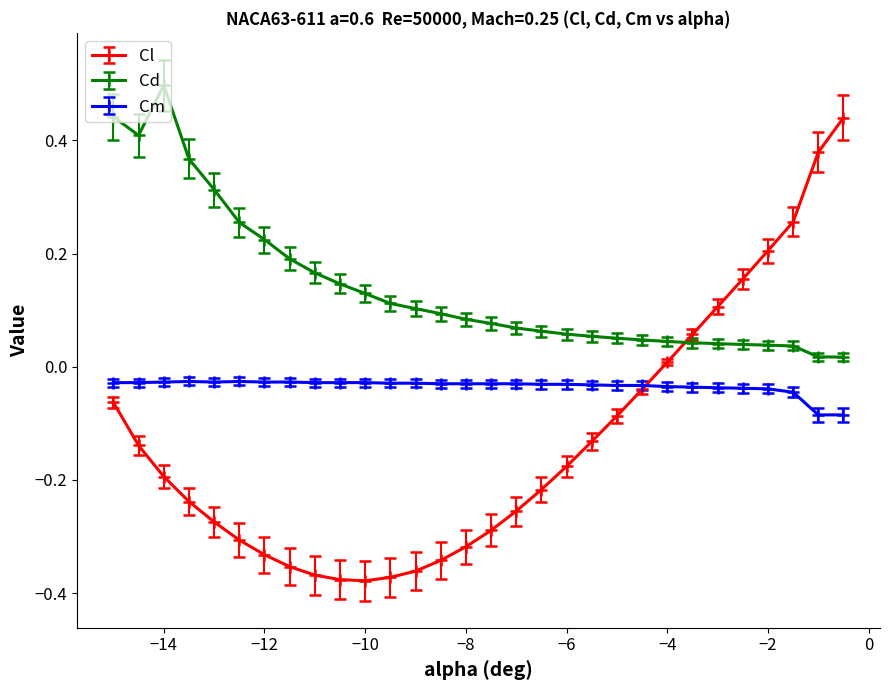

Rank the series by their maximum value, from lowest to highest.

Cm, Cl, Cd